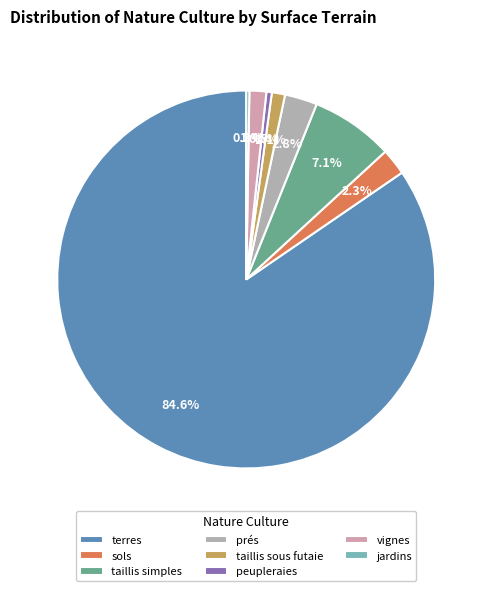

Combined, what portion of the pie is taillis simples and peupleraies?

7.6%